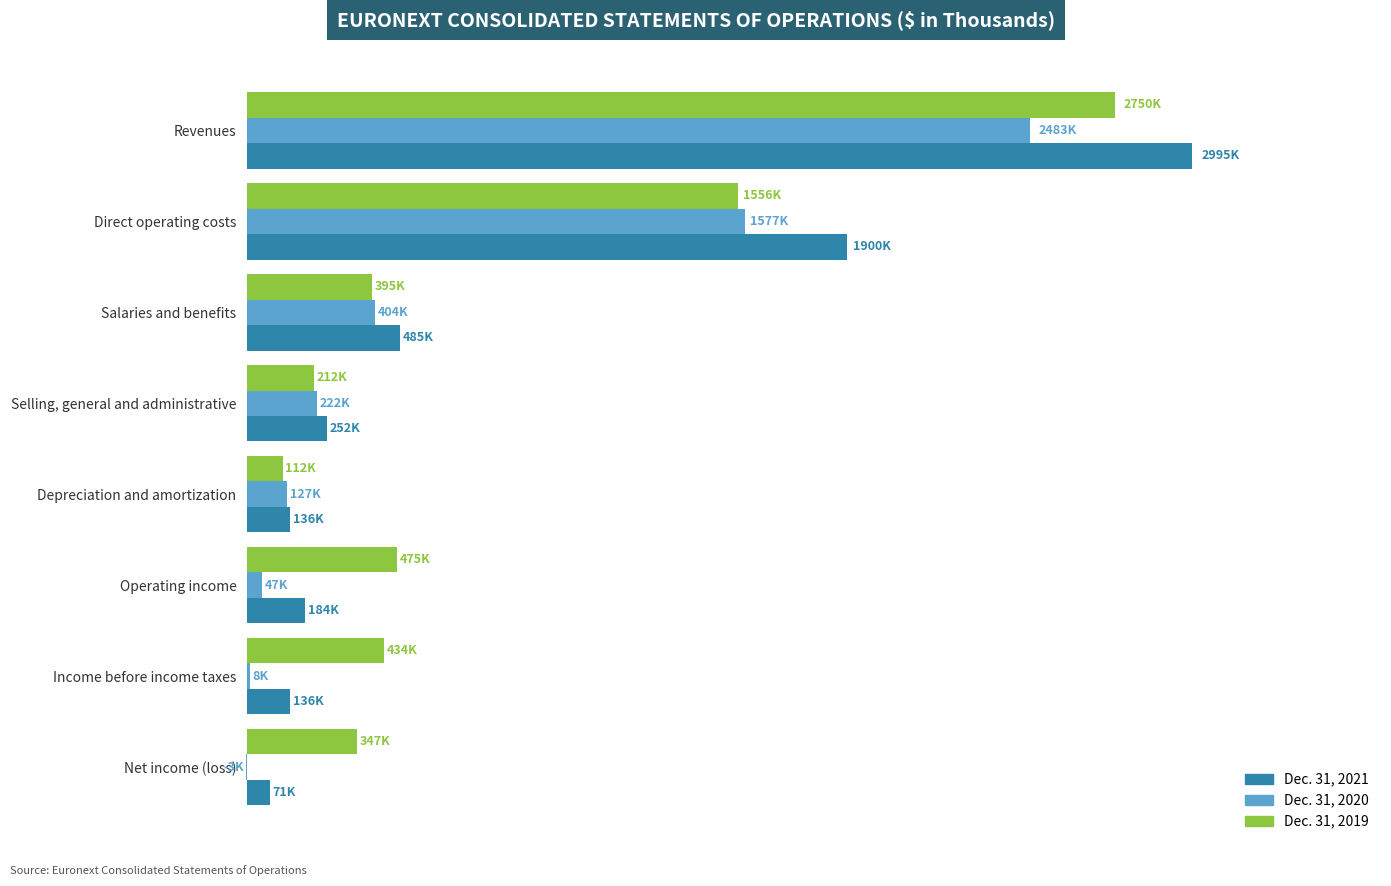

What are all the series names shown in the legend?

Dec. 31, 2021, Dec. 31, 2020, Dec. 31, 2019